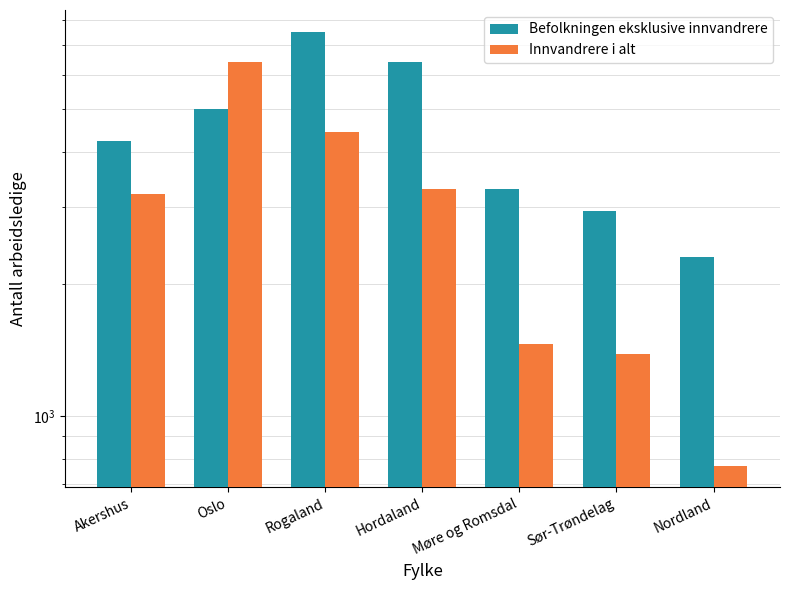

What is the label of the 6th bar from the left?

Sør-Trøndelag